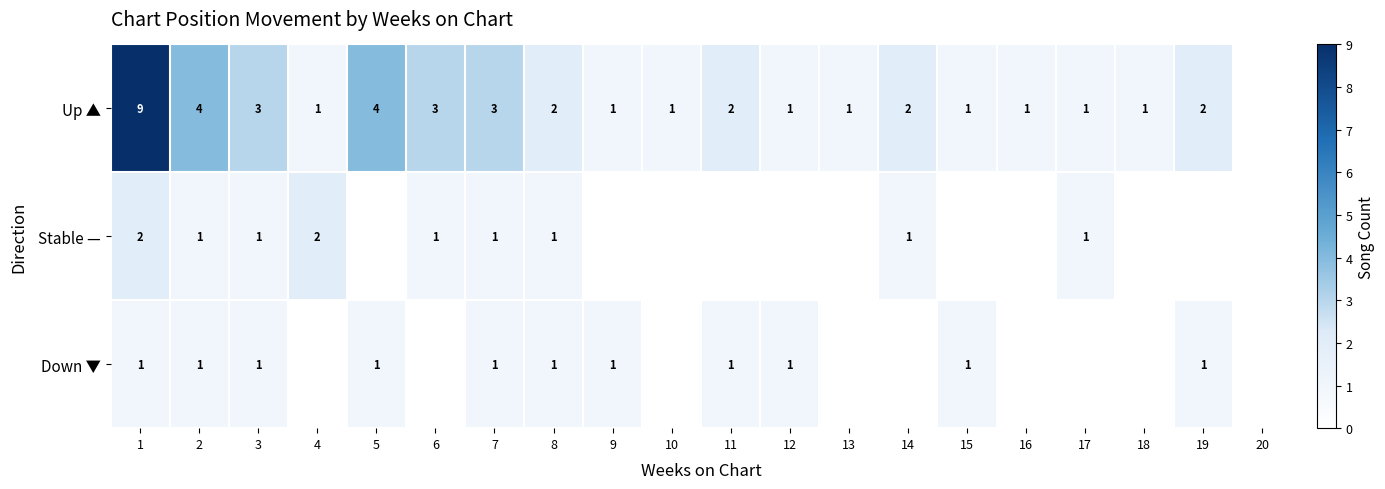

Which label corresponds to the largest value in the chart?

1